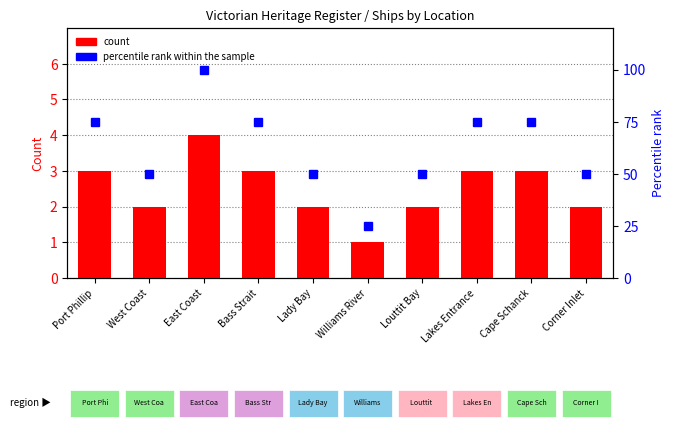

What is the smallest value displayed?

1